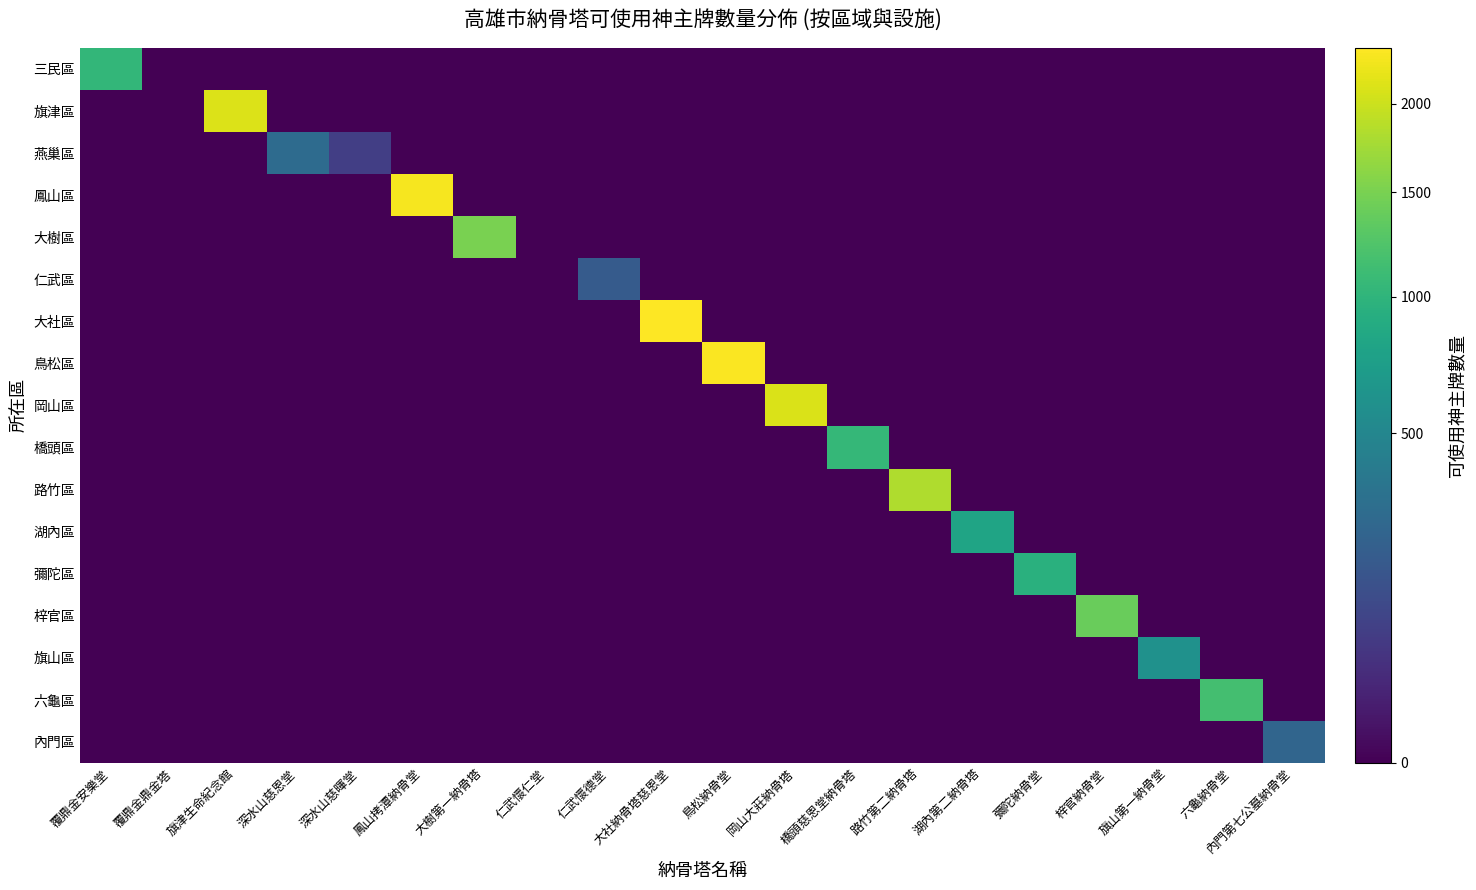

Rank the series at 內門第七公墓納骨堂 from highest to lowest value.

內門區, 三民區, 旗津區, 燕巢區, 鳳山區, 大樹區, 仁武區, 大社區, 鳥松區, 岡山區, 橋頭區, 路竹區, 湖內區, 彌陀區, 梓官區, 旗山區, 六龜區